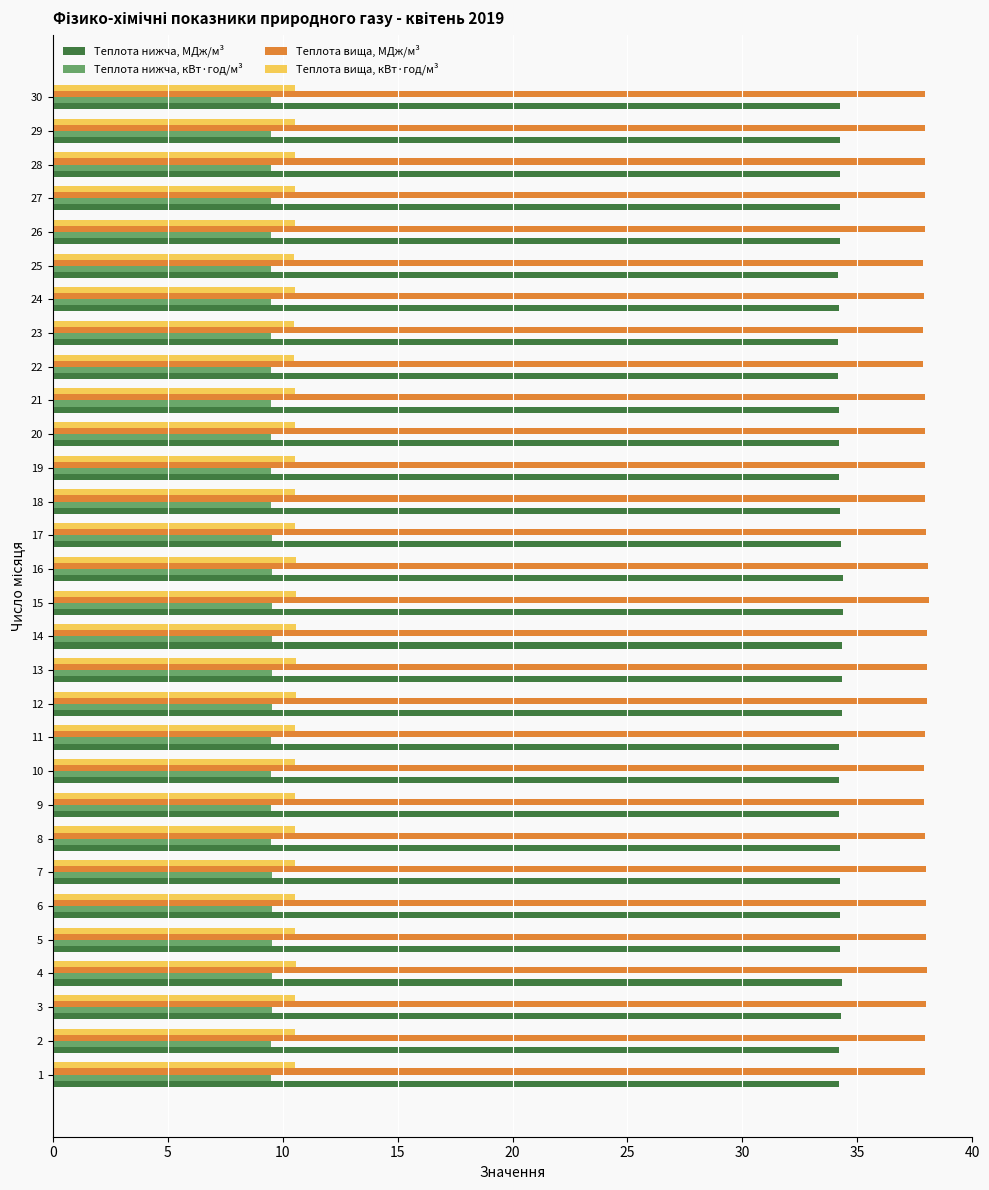

How many Теплота вища, кВт·год/м³ values are between 10 and 11?

30